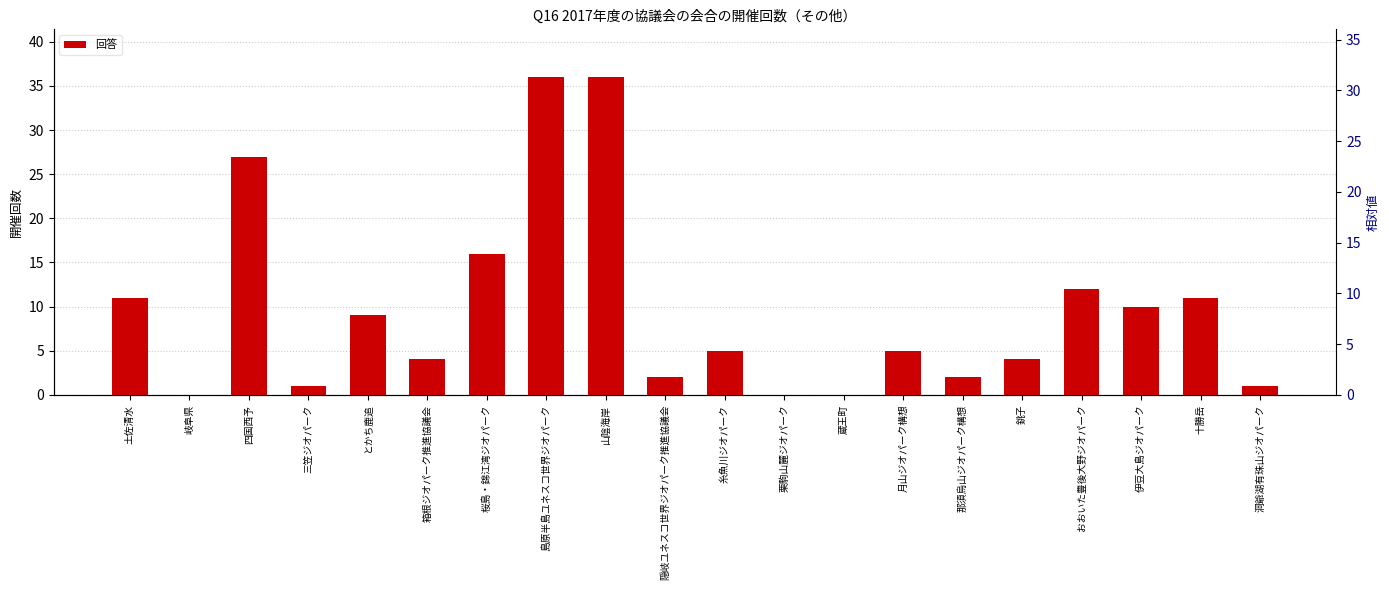

Reading left to right, list all the values displayed in this chart.

土佐清水=11	岐阜県=0	四国西予=27	三笠ジオパーク=1	とかち鹿追=9	箱根ジオパーク推進協議会=4	桜島・錦江湾ジオパーク=16	島原半島ユネスコ世界ジオパーク=36	山陰海岸=36	隠岐ユネスコ世界ジオパーク推進協議会=2	糸魚川ジオパーク=5	栗駒山麓ジオパーク=0	蔵王町=0	月山ジオパーク構想=5	那須烏山ジオパーク構想=2	銚子=4	おおいた豊後大野ジオパーク=12	伊豆大島ジオパーク=10	十勝岳=11	洞爺湖有珠山ジオパーク=1